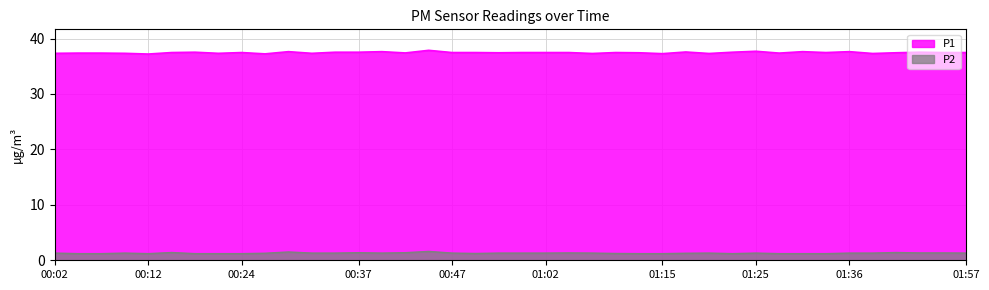

What is the label of the 1st point from the left?

00:02